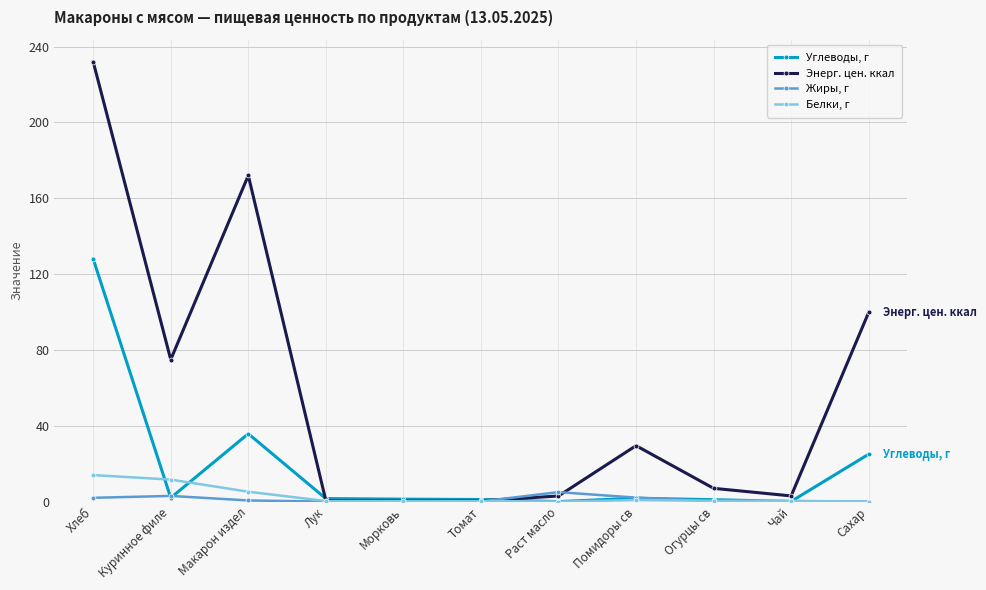

Which series has the largest total across all categories?

Энерг. цен. ккал